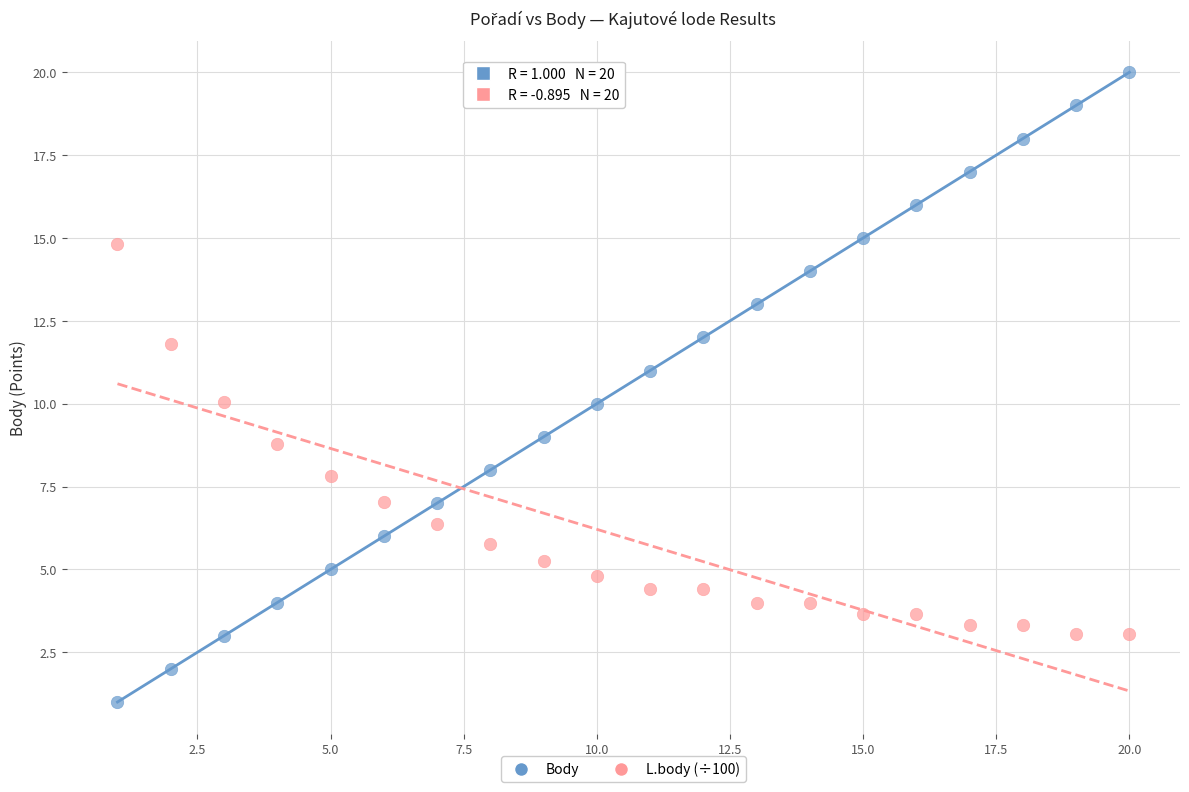

What are all the series names shown in the legend?

Body, L.body (÷100)